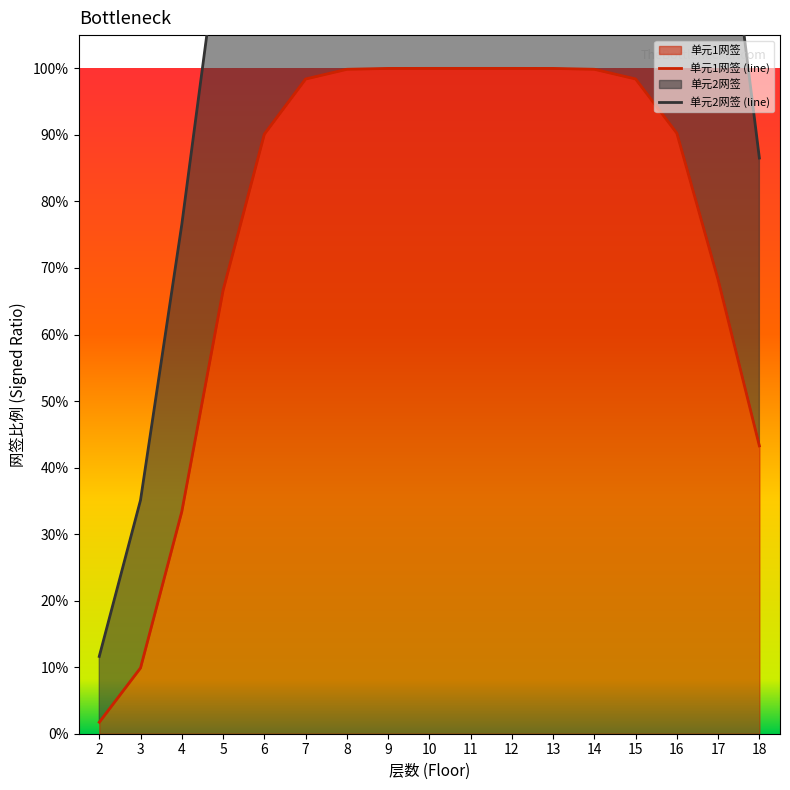

Rank the series at 3 from highest to lowest value.

单元2网签 (line), 单元1网签 (line)